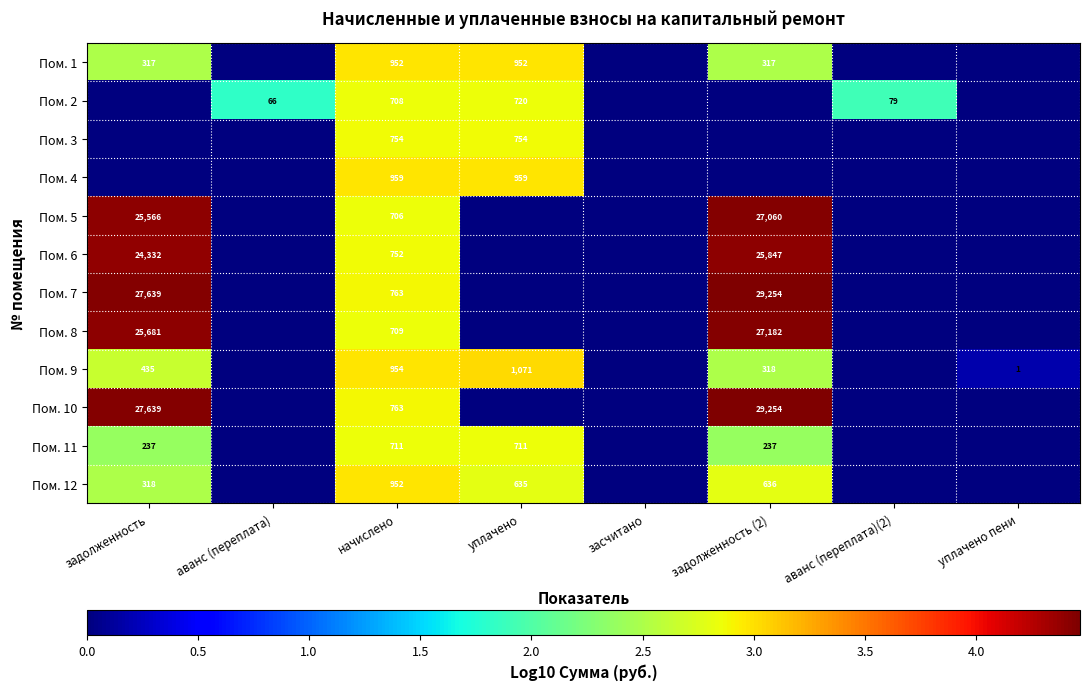

The Пом. 8 series shows 25681 at задолженность. True or false?

True